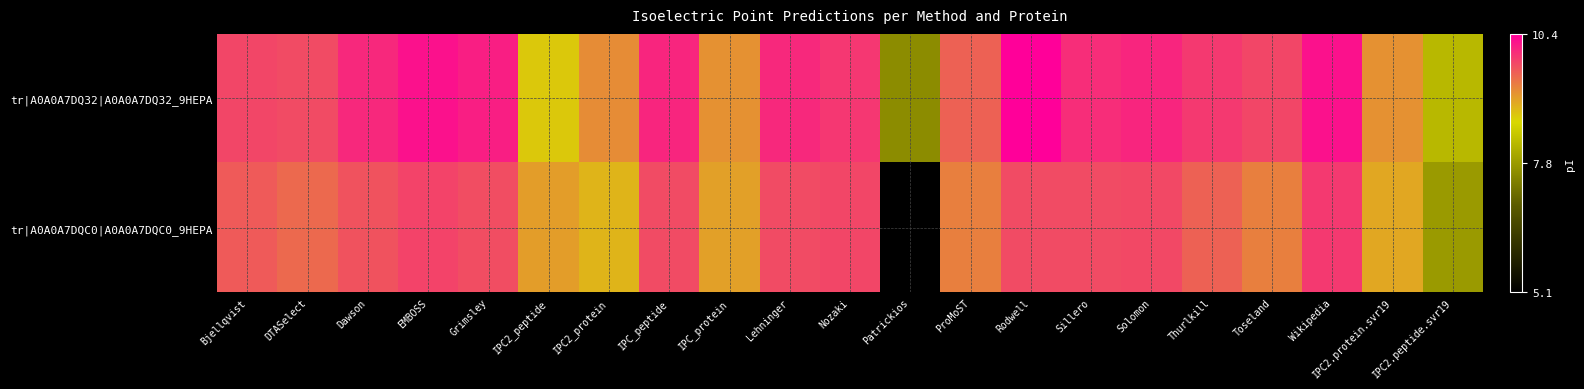

List the series in order of their overall mean, highest first.

tr|A0A0A7DQ32|A0A0A7DQ32_9HEPA, tr|A0A0A7DQC0|A0A0A7DQC0_9HEPA